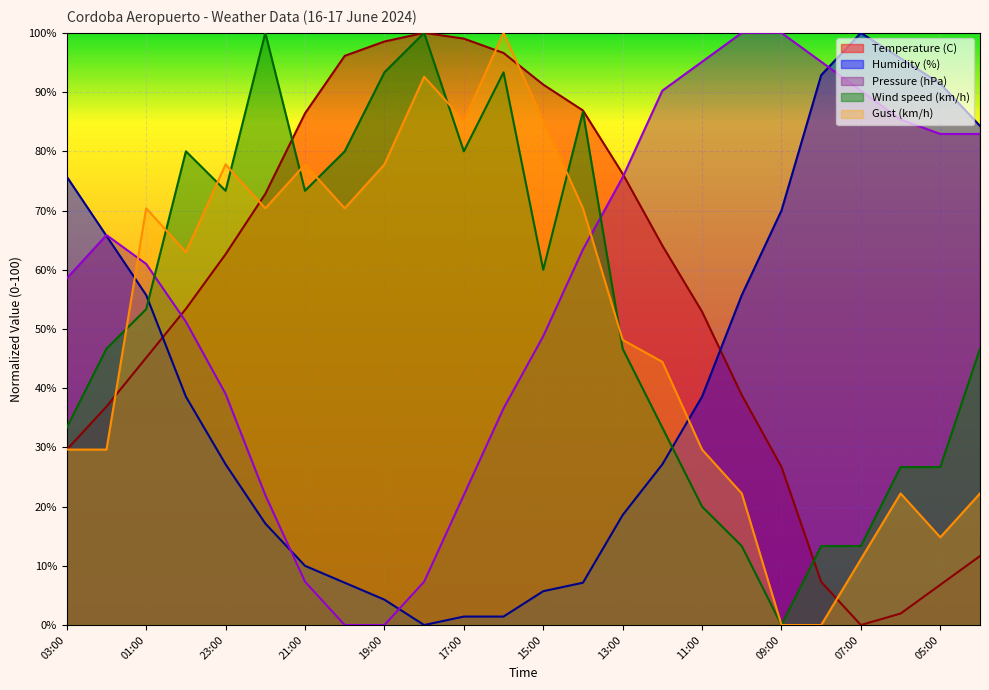

How many data points does each series have?

24